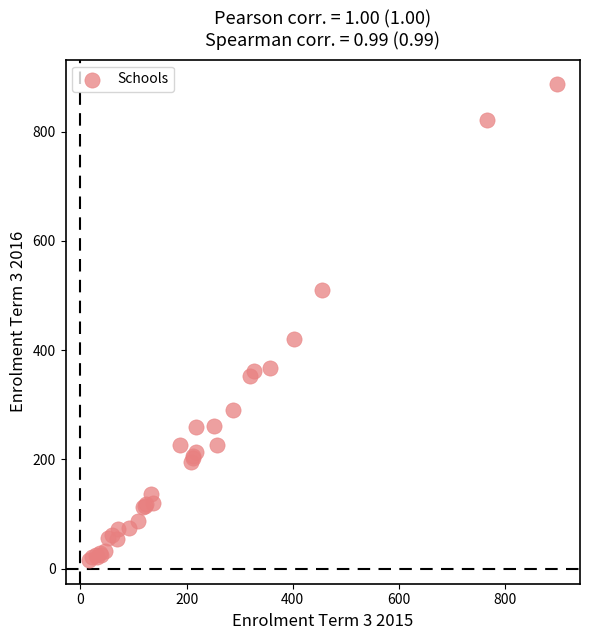

What Y value in the scatter plot is closest to 452?

421